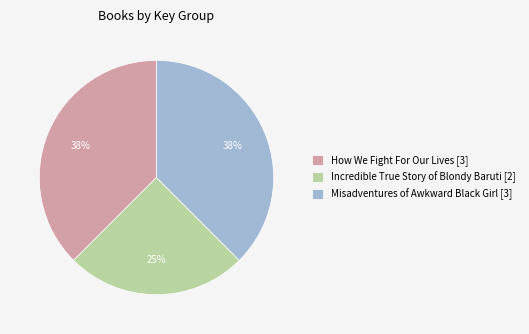

Count the number of slices in the pie.

3